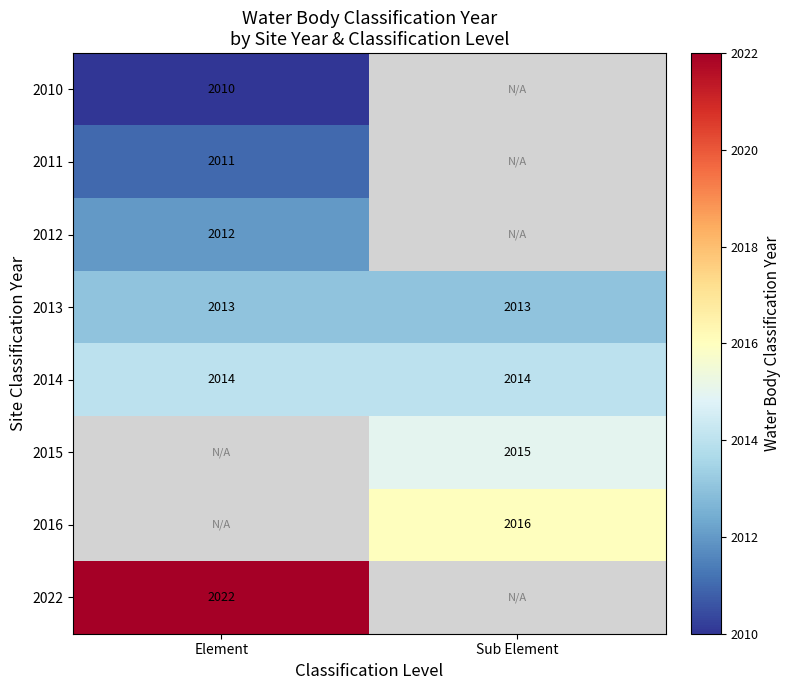

At which category does the chart reach its minimum across all series?

Element